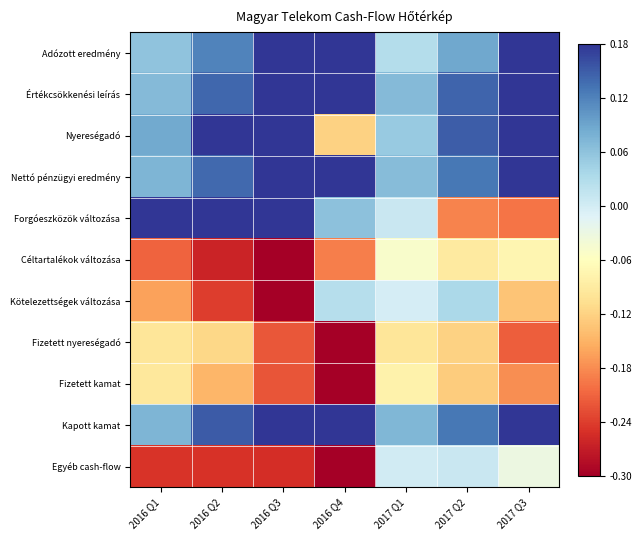

Count the number of data series in this chart.

11